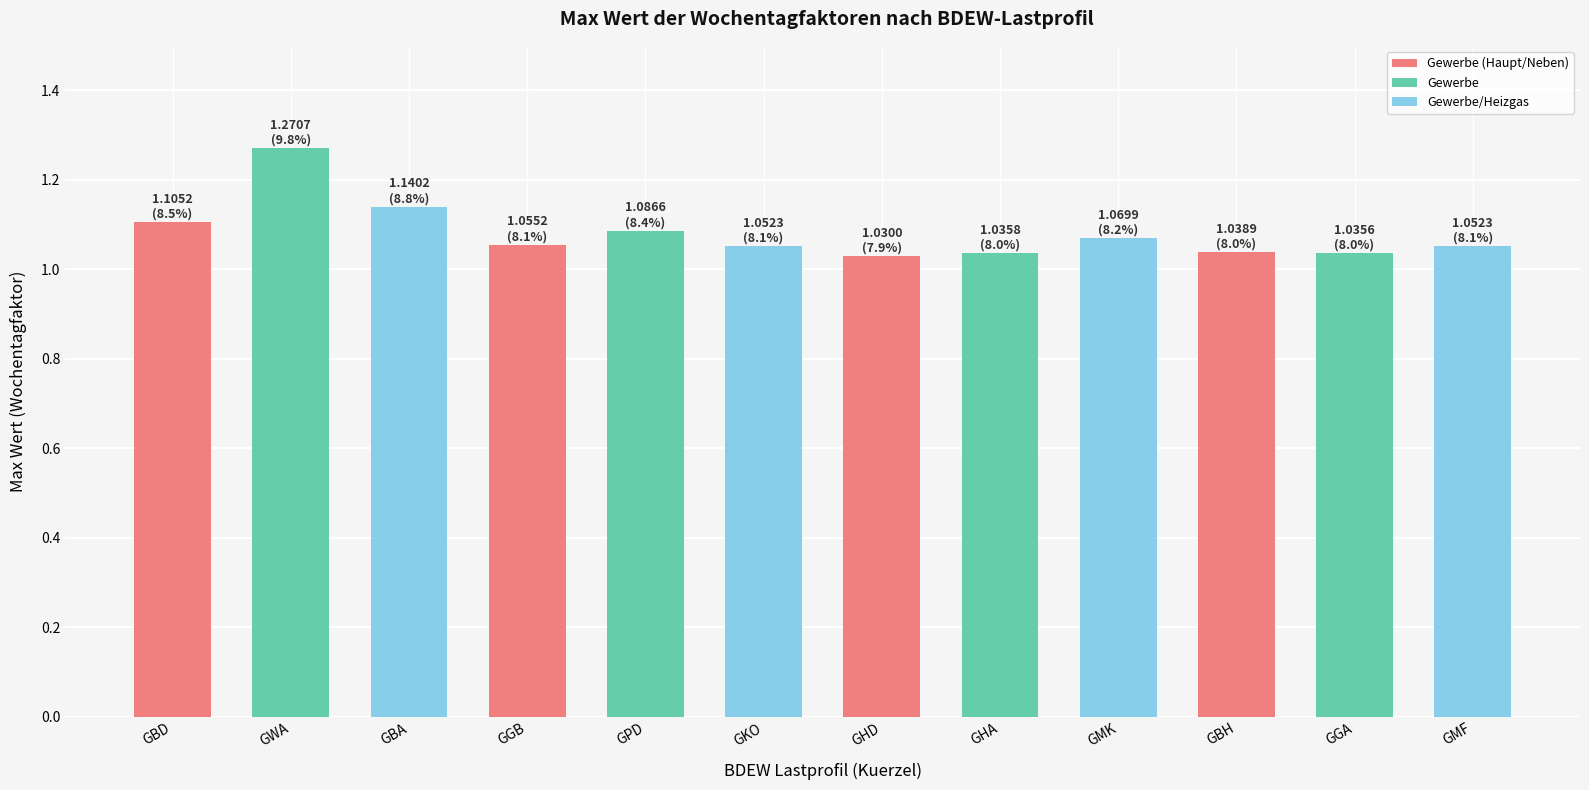

Between GWA and GHA, which is larger?

GWA